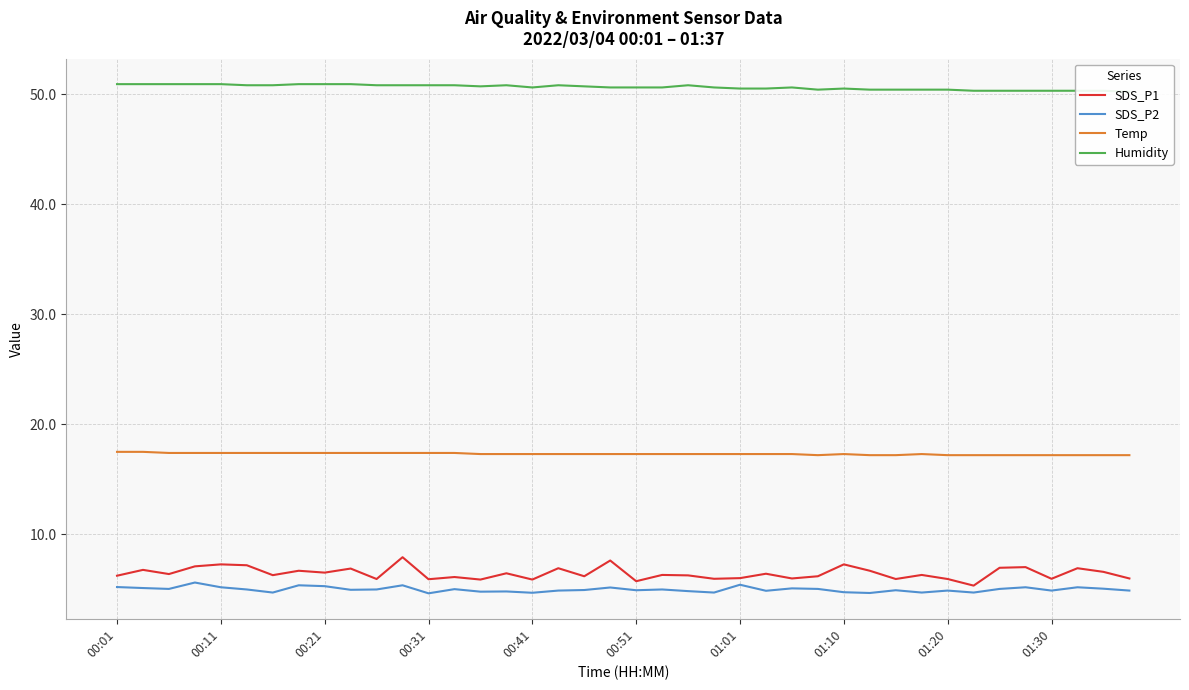

True or false: SDS_P2 has more than 1 interior local peaks.

True